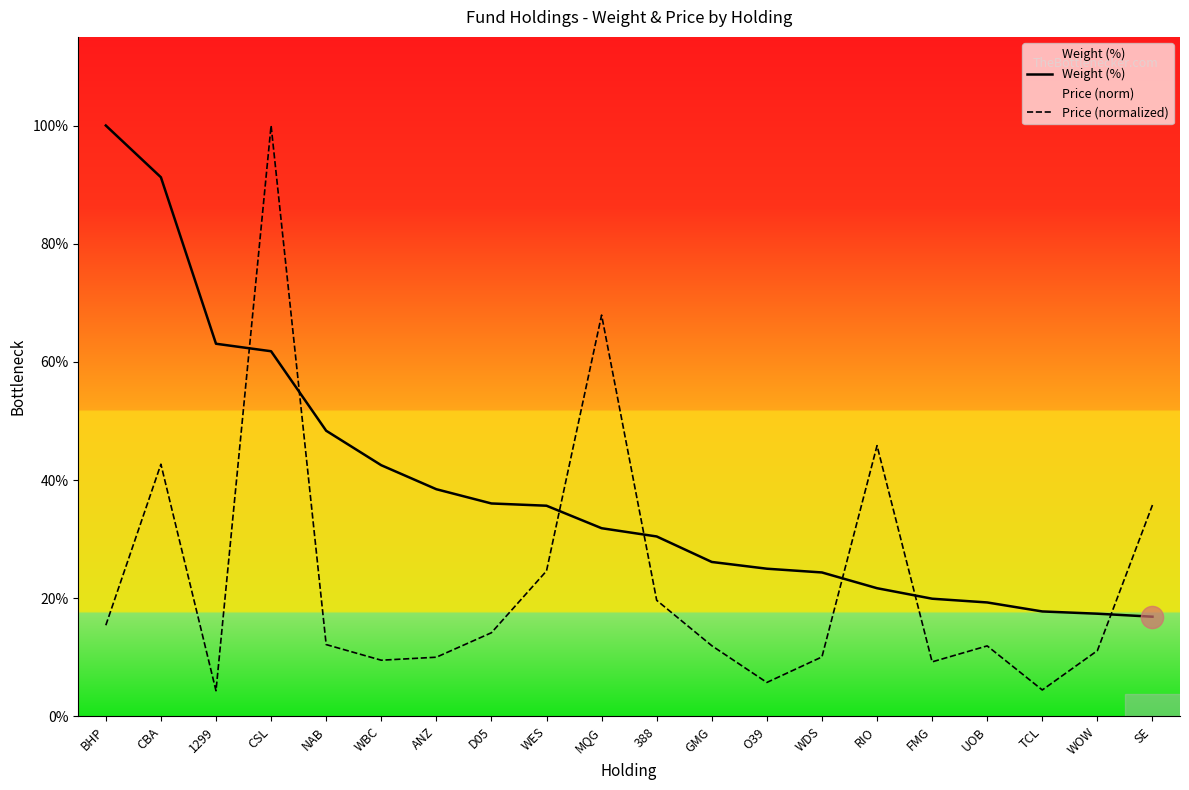

Which series ends up on top after the final intersection of Weight (%) and Price (normalized)?

Price (normalized)